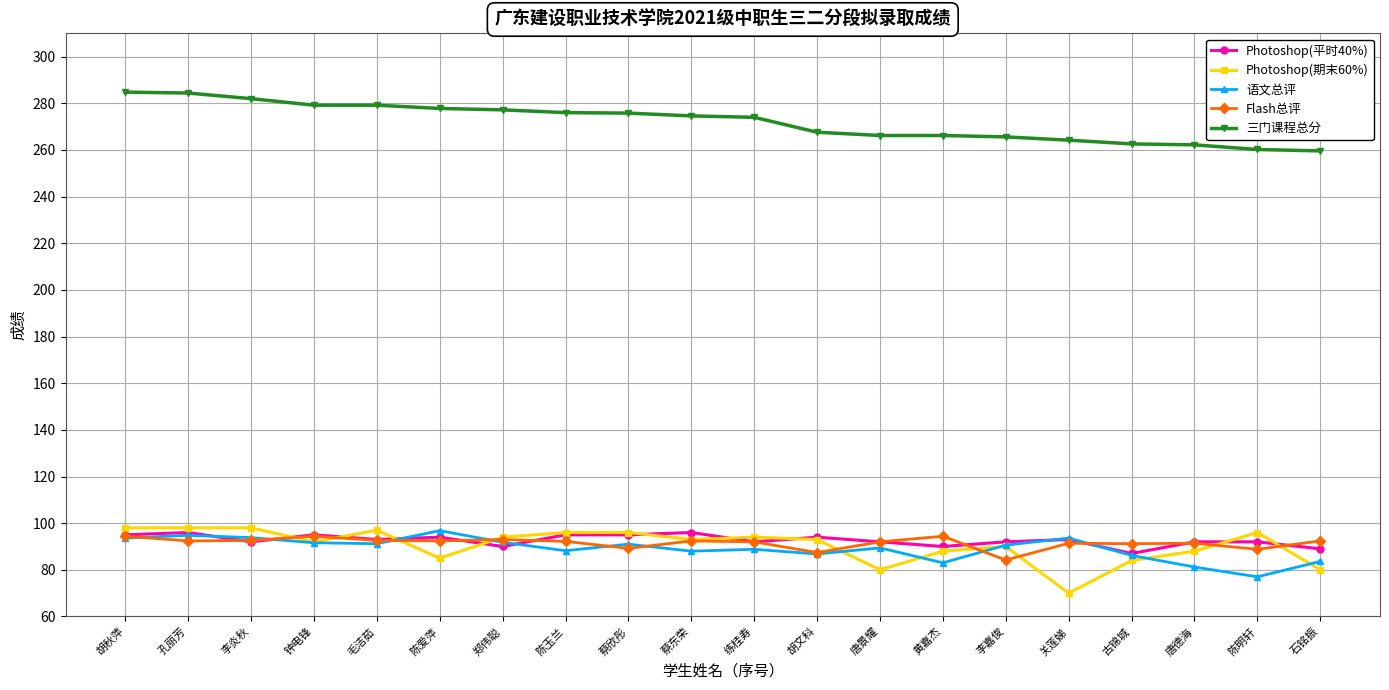

Which series changed the most between 李炎秋 and 唐德海?

三门课程总分